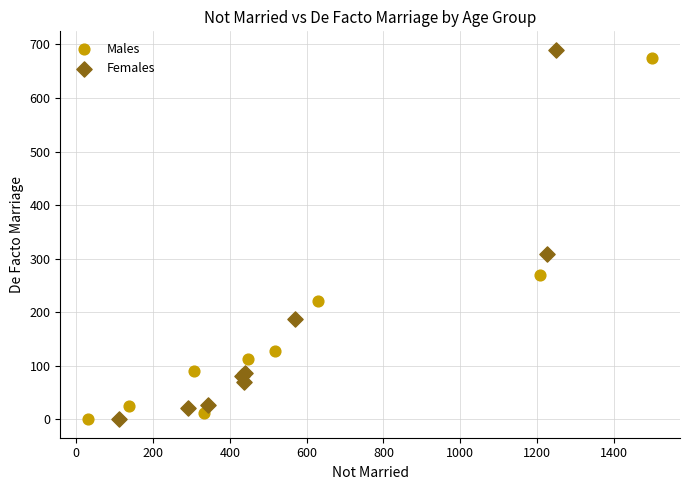

Which series reaches the maximum Y coordinate?

Females